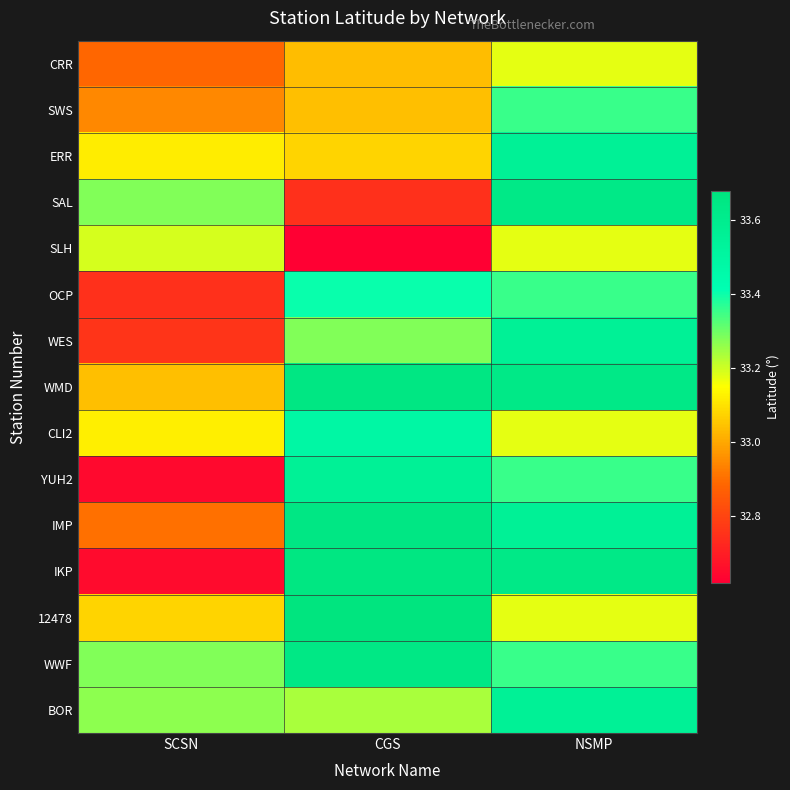

How many distinct data groups are displayed?

15